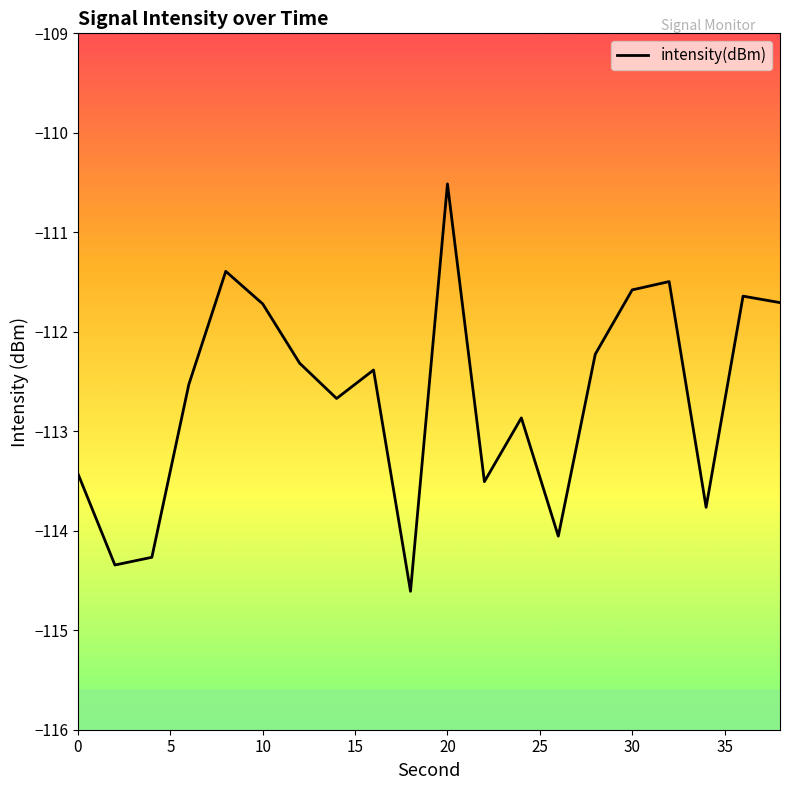

What is the minimum value shown in the chart?

-114.6